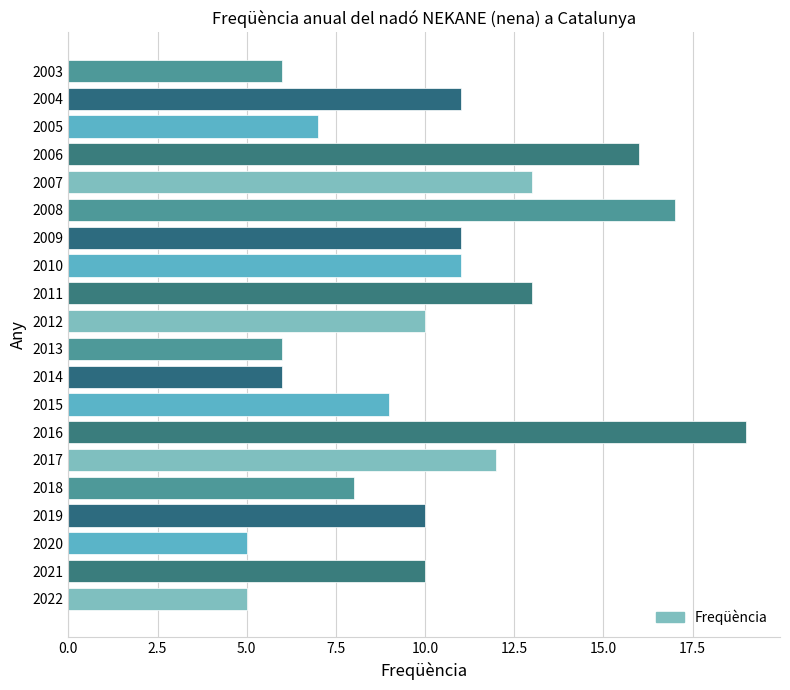

Reading bottom to top, list all the values displayed in this chart.

5	10	5	10	8	12	19	9	6	6	10	13	11	11	17	13	16	7	11	6